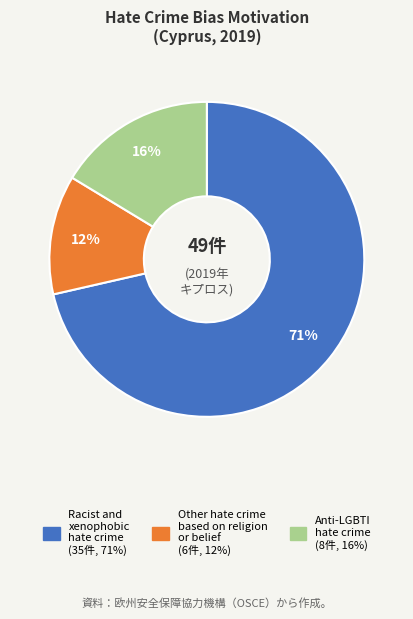

Which category accounts for the majority?

Racist and xenophobic hate crime